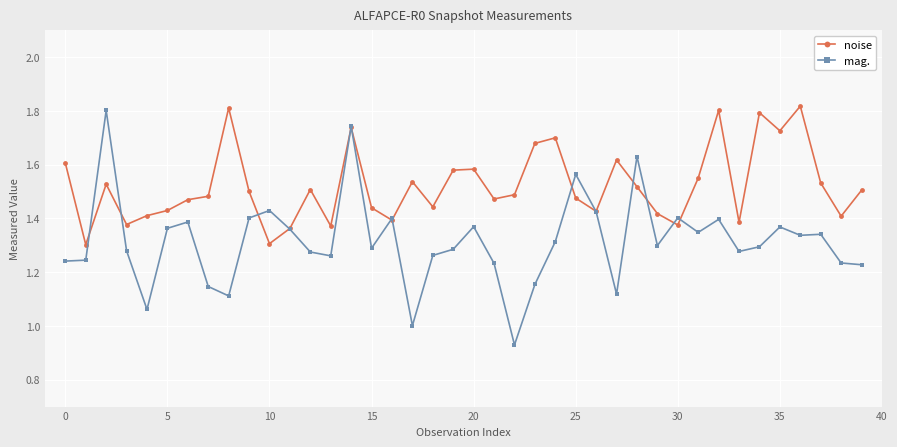

What is the difference between the maximum and minimum values in the noise series?

0.5